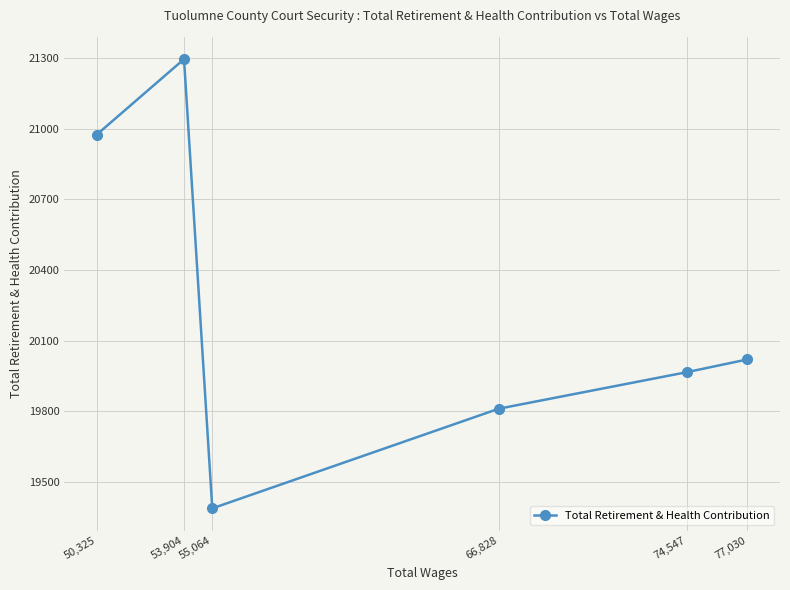

What is the maximum value shown in the chart?

21295